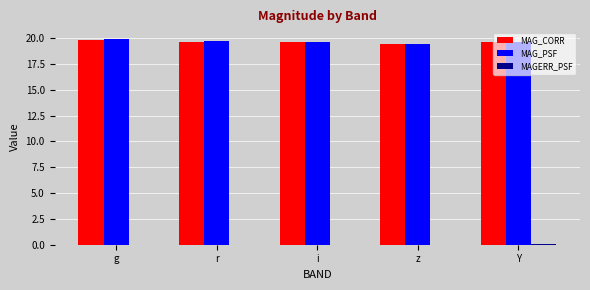

True or false: MAG_CORR has a value of 19.6 at Y.

True